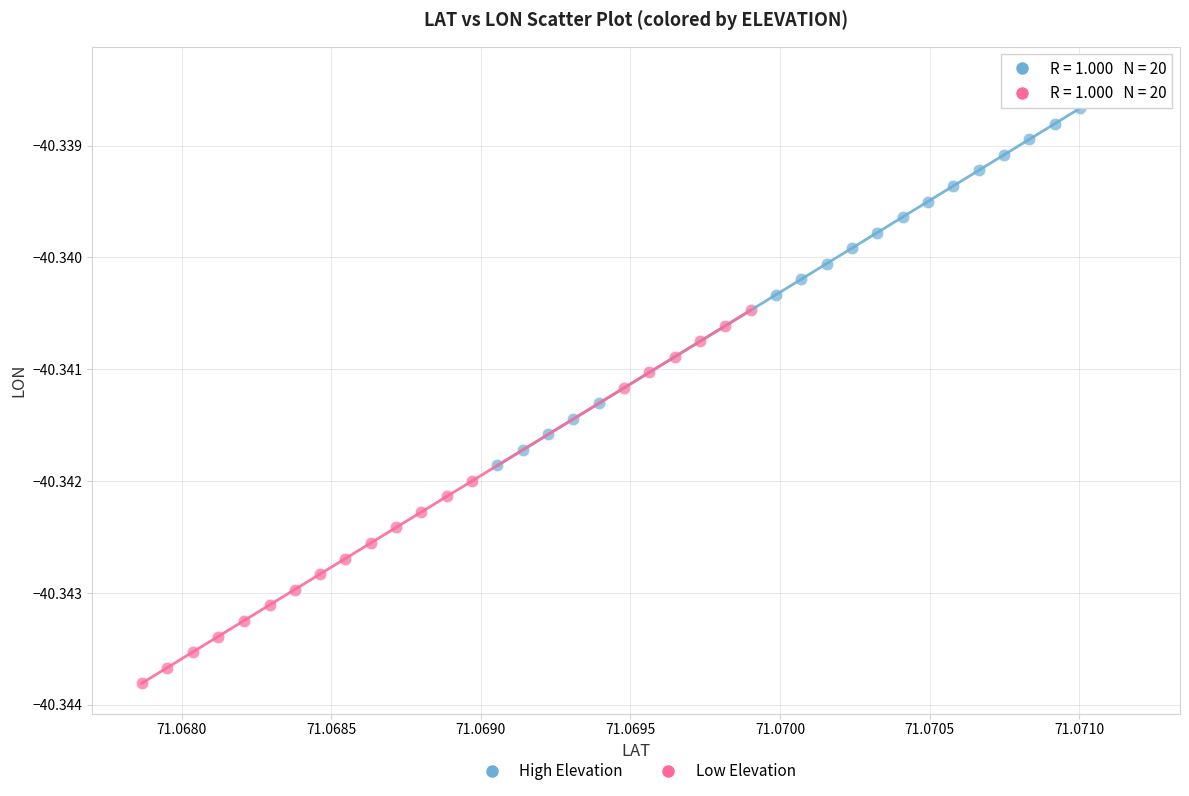

Which series reaches the maximum Y coordinate?

High Elevation